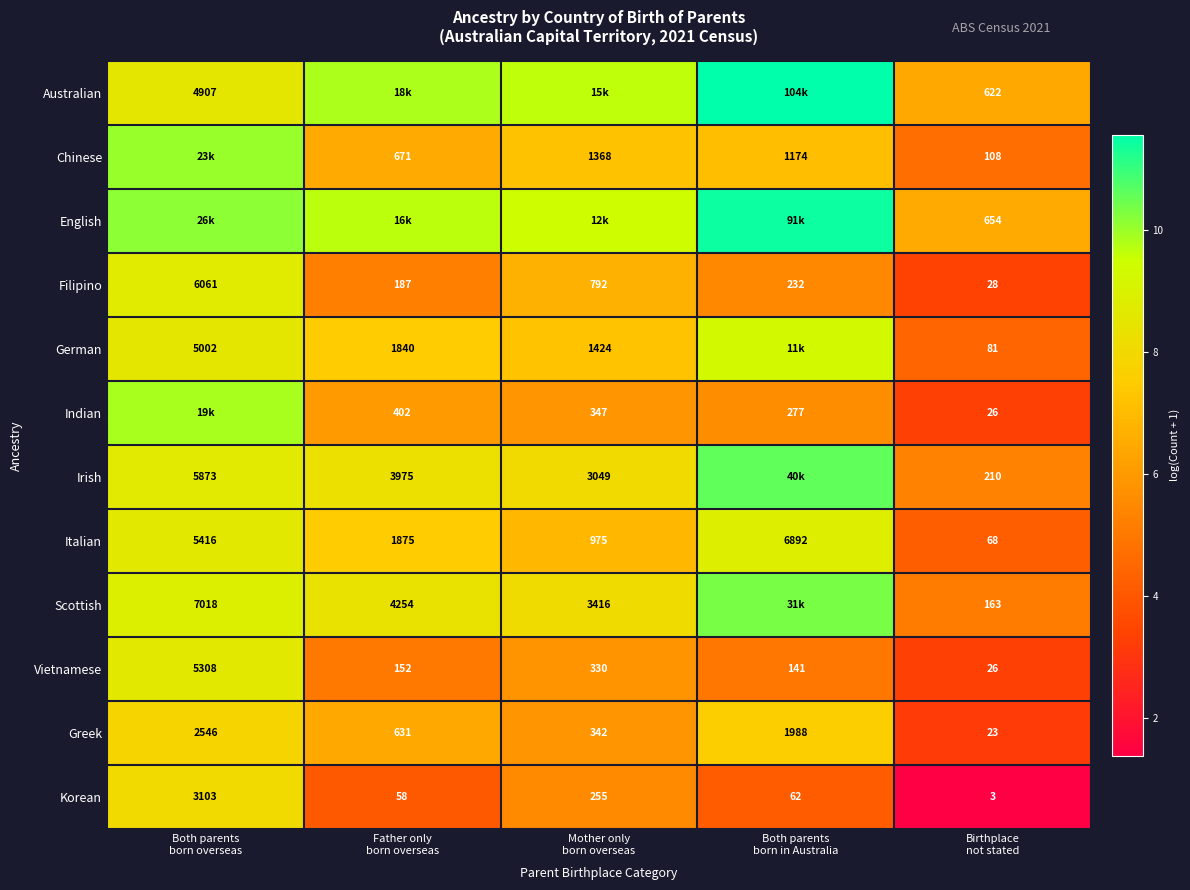

What is the sum of all English values?

47.1